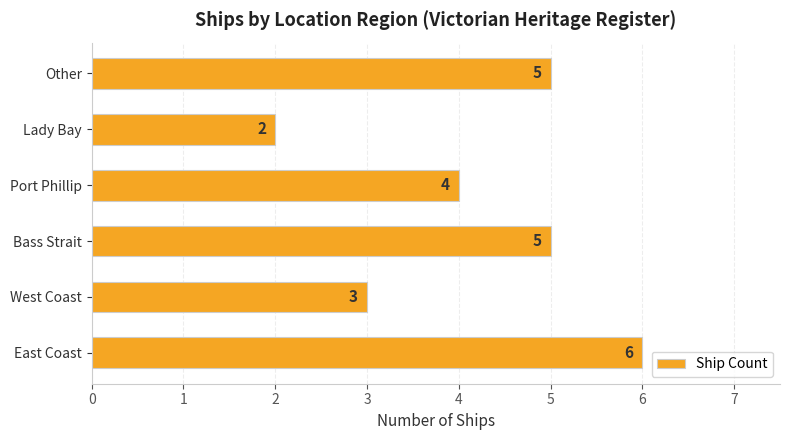

What is the maximum value shown in the chart?

6